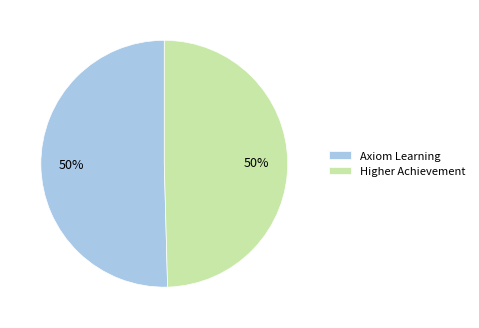

The Higher Achievement slice represents 60% of the pie. True or false?

False